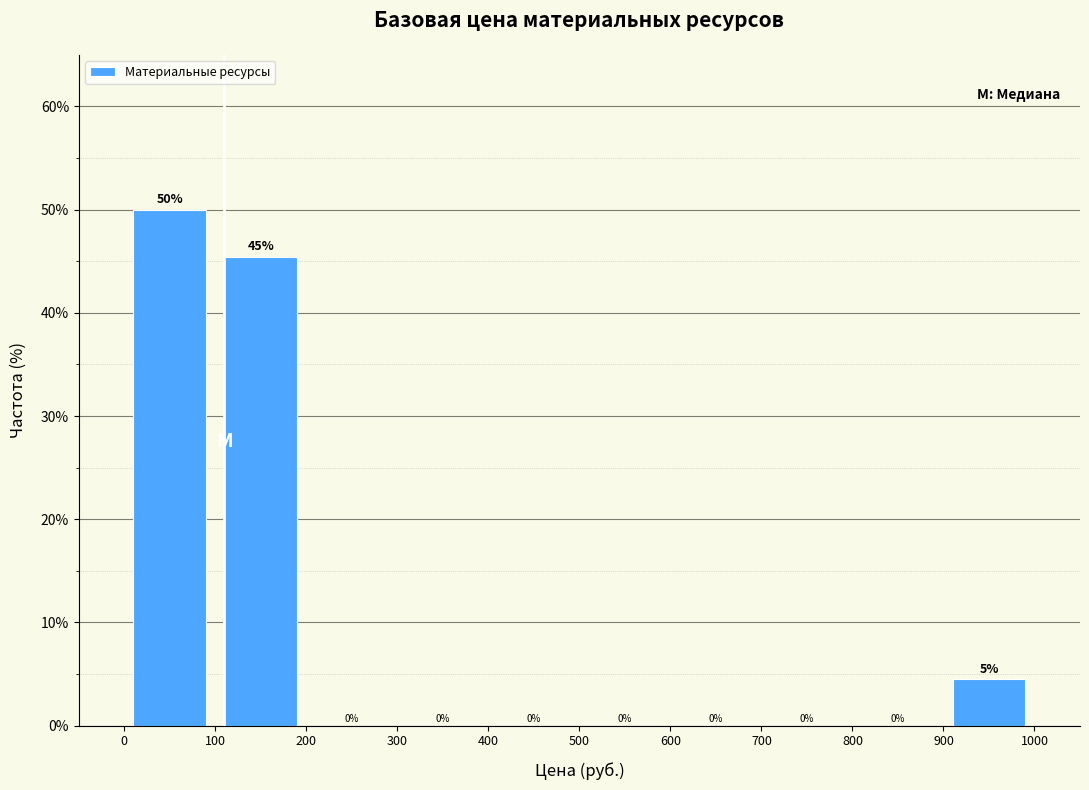

Over which range of the x-axis is the bar tallest?

0 to 100